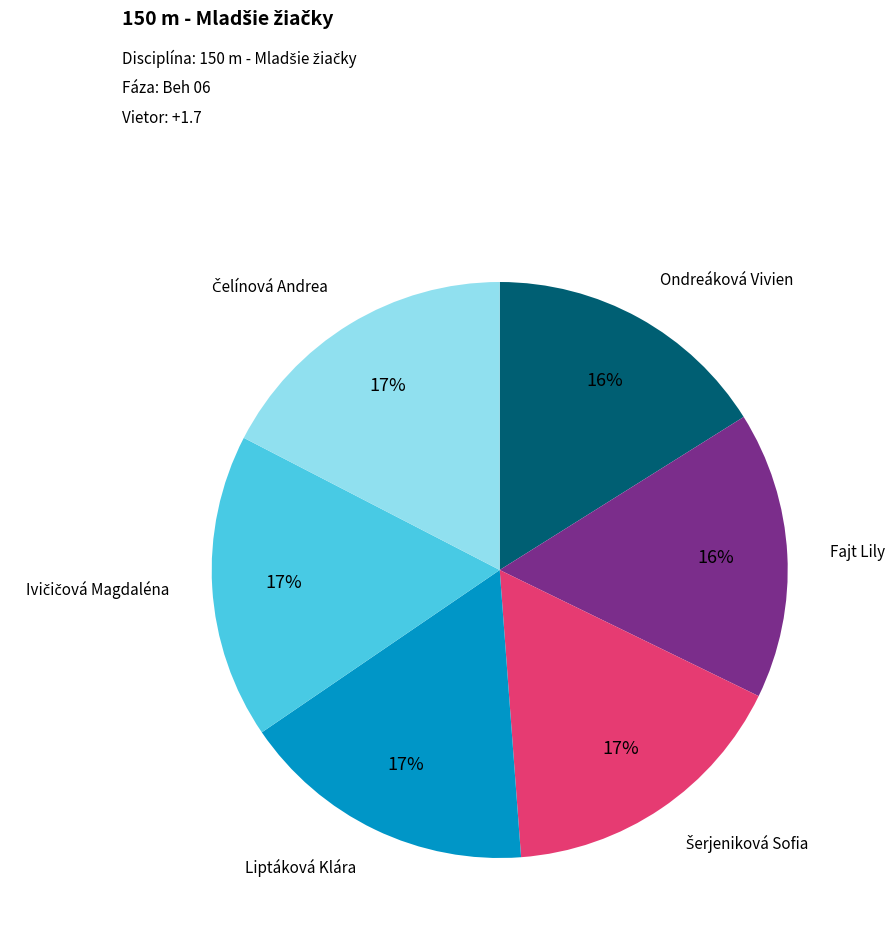

How many slices are in this pie chart?

6